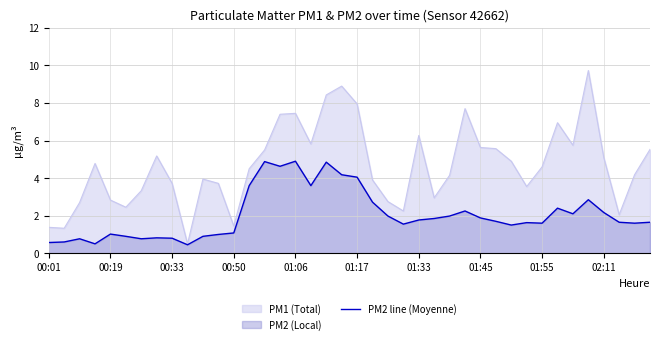

Reading left to right, list all the values displayed in this chart.

0.6	0.6	0.8	0.5	1.0	0.9	0.8	0.8	0.8	0.5	0.9	1.0	1.1	3.6	4.9	4.6	4.9	3.6	4.8	4.2	4.0	2.7	2.0	1.6	1.8	1.9	2.0	2.2	1.9	1.7	1.5	1.6	1.6	2.4	2.1	2.9	2.2	1.6	1.6	1.6